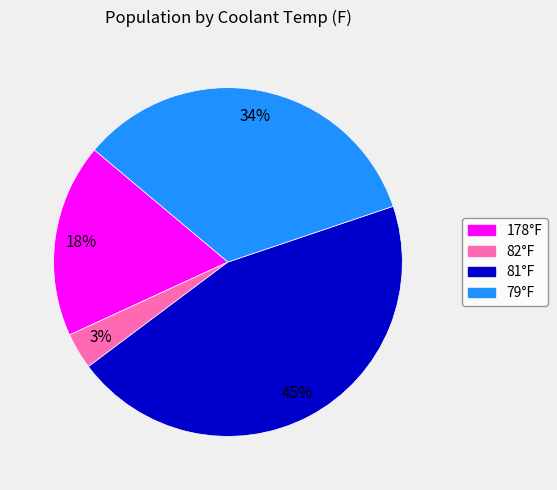

Does any single category account for the majority?

No